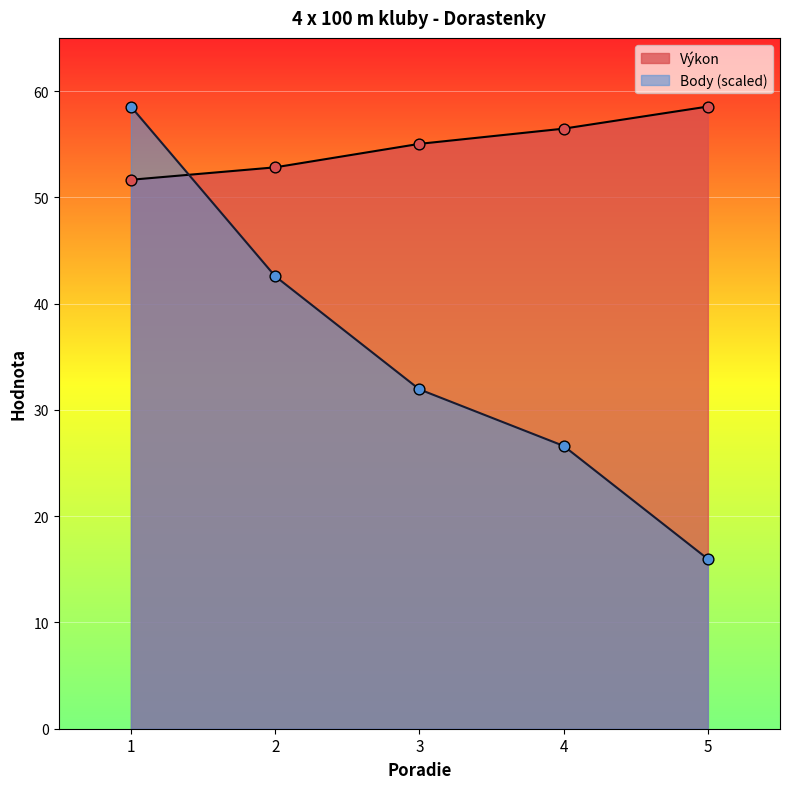

At which category is the sum across all series the highest?

1